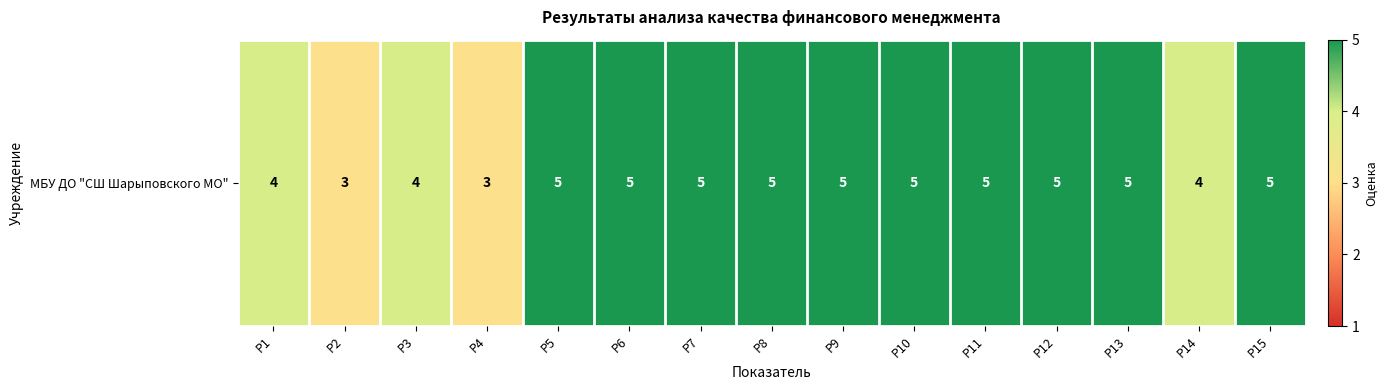

Is it true that the value at Р1 is 4?

True